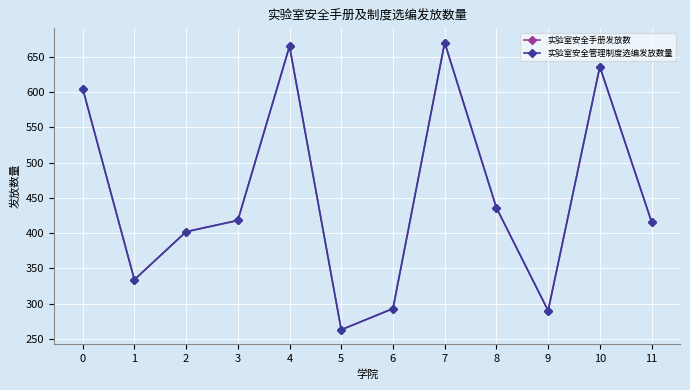

Which series has the largest range (max minus min)?

实验室安全手册发放数